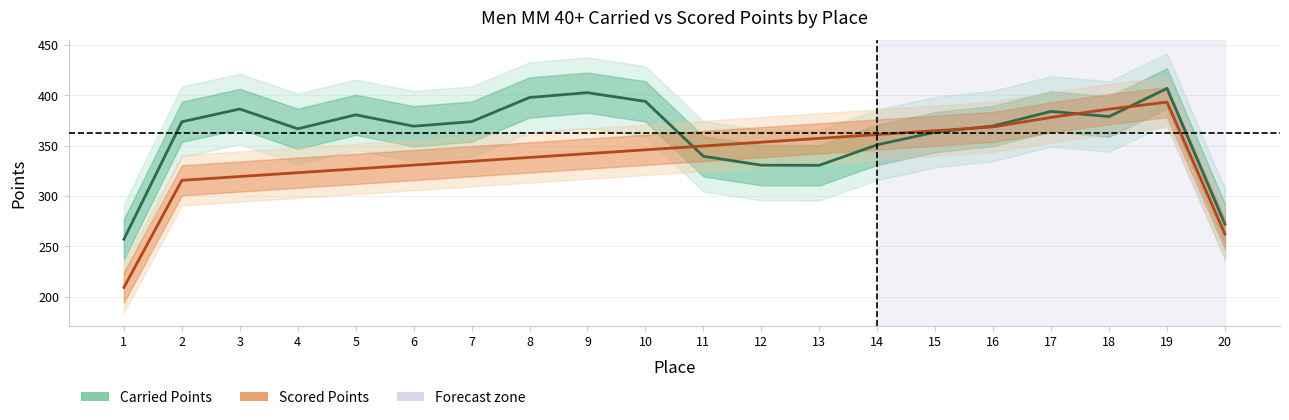

What is the spread (max minus min) of values at 16?

0.9